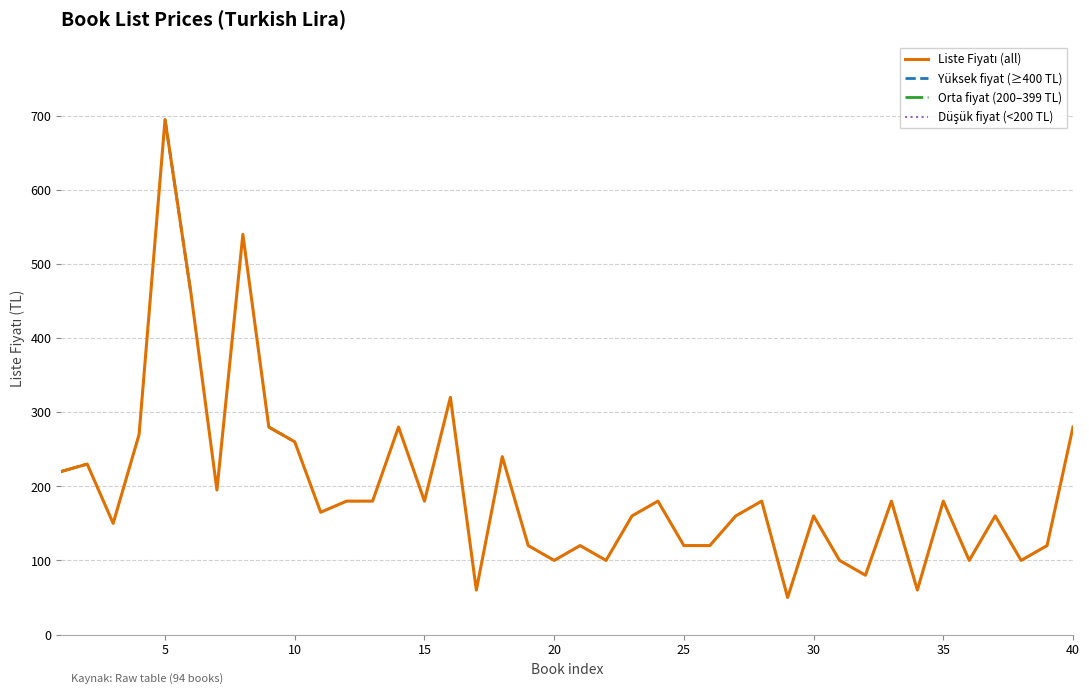

What is the greatest value displayed?

695.0